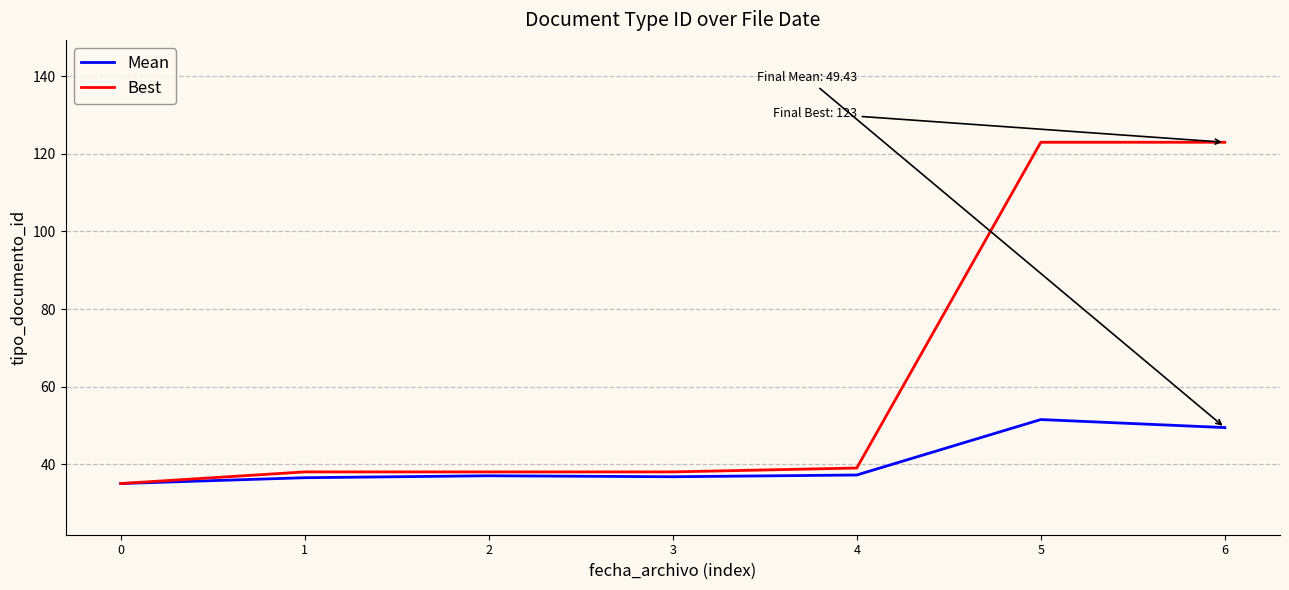

List the series in order of their overall mean, lowest first.

Mean, Best